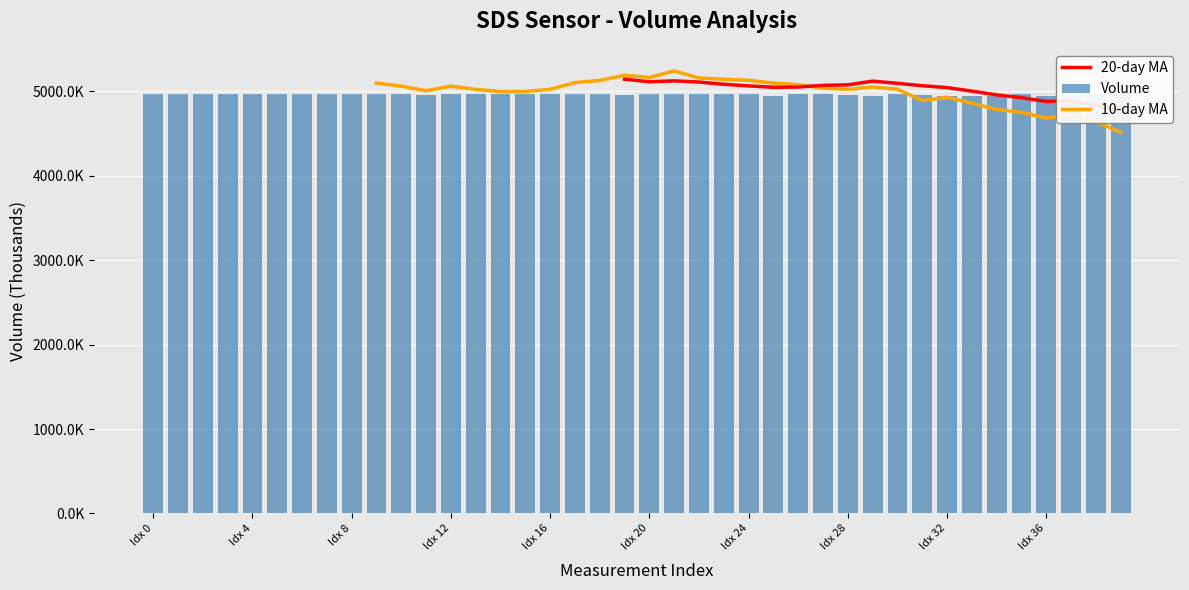

Which has a higher value, 20 or Idx 28?

Idx 28